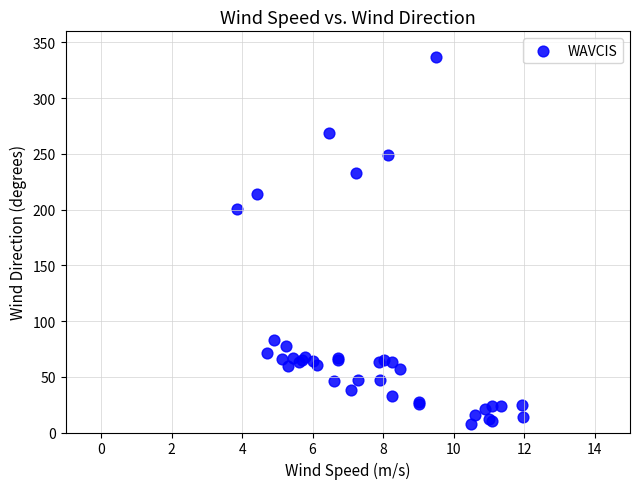

What Y value in the scatter plot is closest to 172?

201